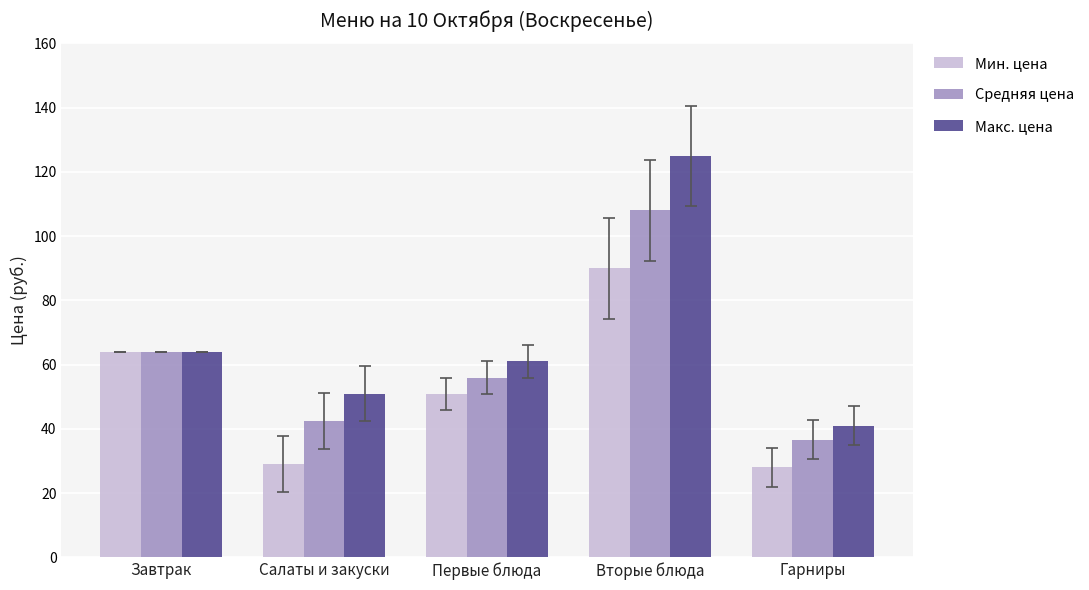

What is the average value of the Средняя цена series?

61.4